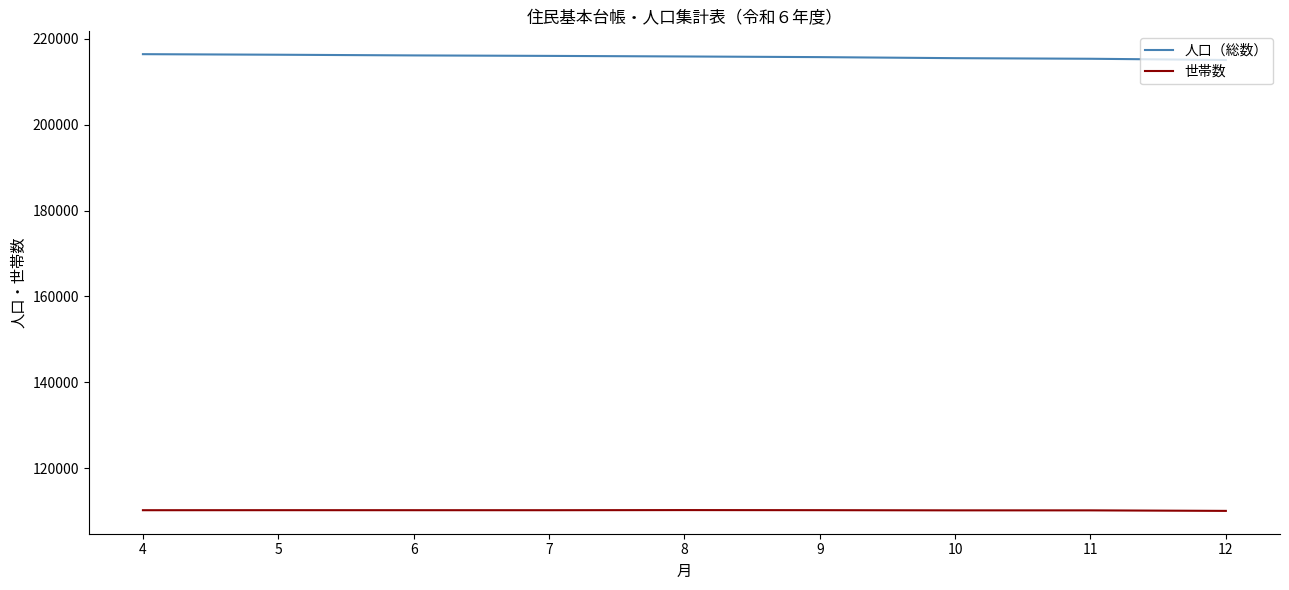

Is this an area chart (filled region under the line)?

No